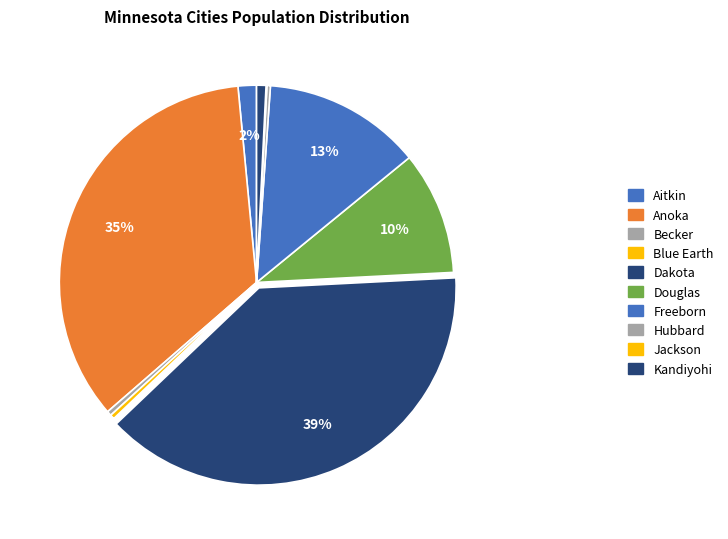

What is the ratio of the value at Becker to the value at Blue Earth?

1.0